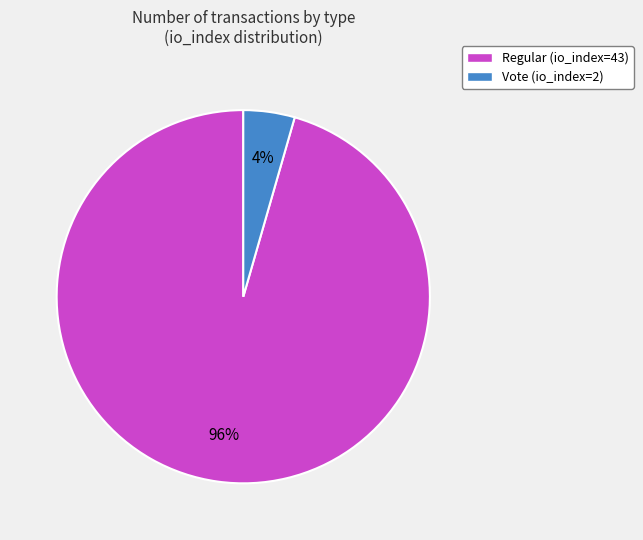

To the nearest percent, what is the combined percentage of Vote (io_index=2) and Regular (io_index=43)?

100%